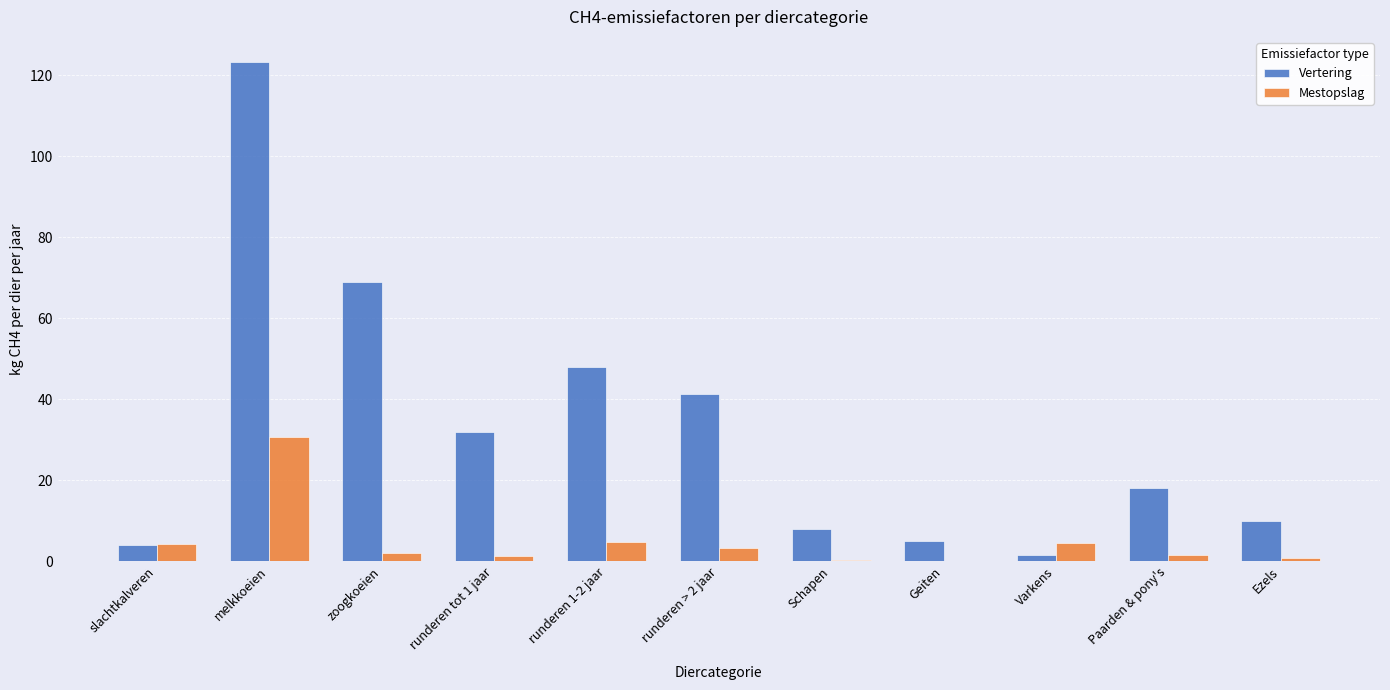

Which series changed the most between slachtkalveren and runderen 1-2 jaar?

Vertering